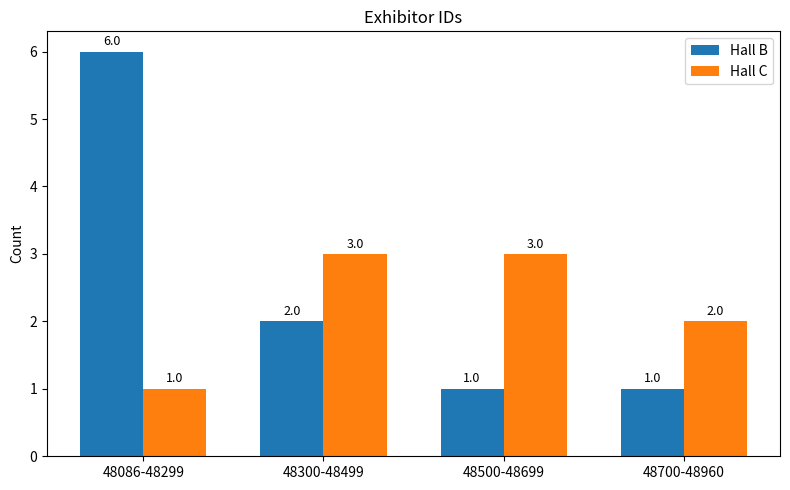

Reading left to right, transcribe all the data shown in this chart.

Hall B: 6	2	1	1
Hall C: 1	3	3	2